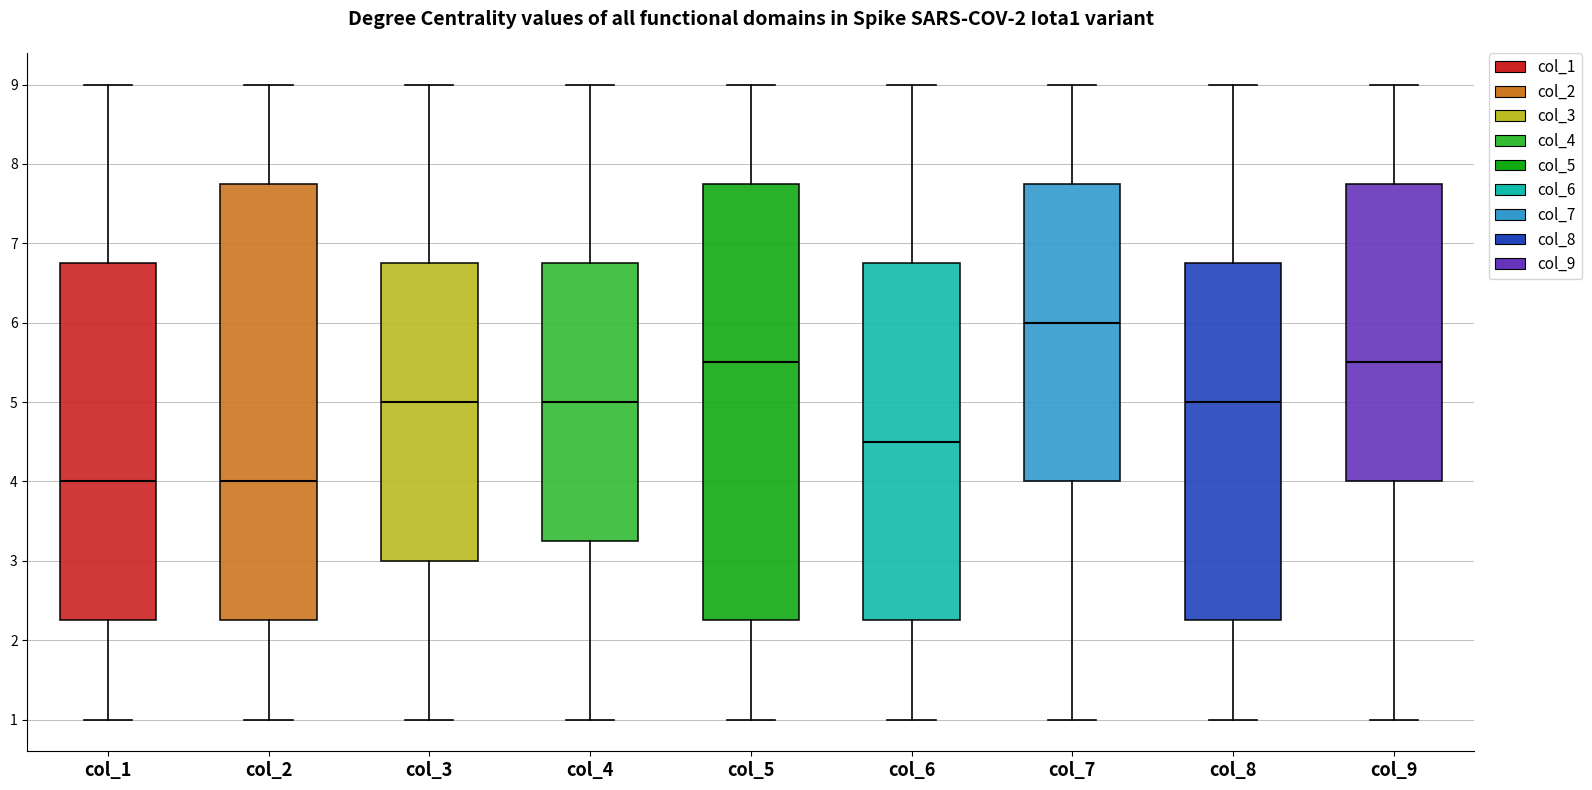

Which box's median line is the highest?

col_7